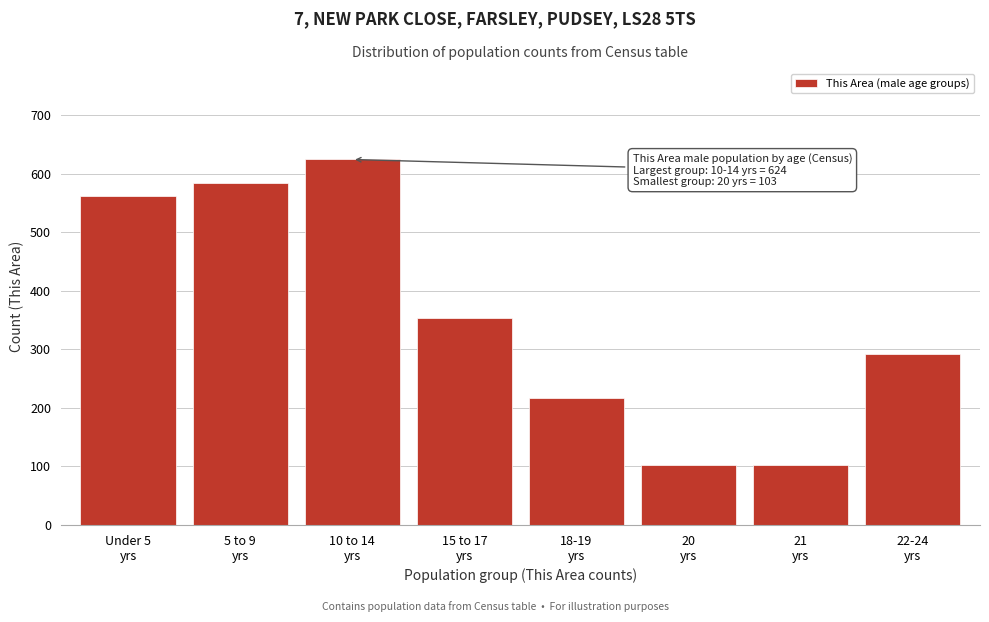

Reading left to right, transcribe all the data shown in this chart.

562	584	624	354	217	103	103	292